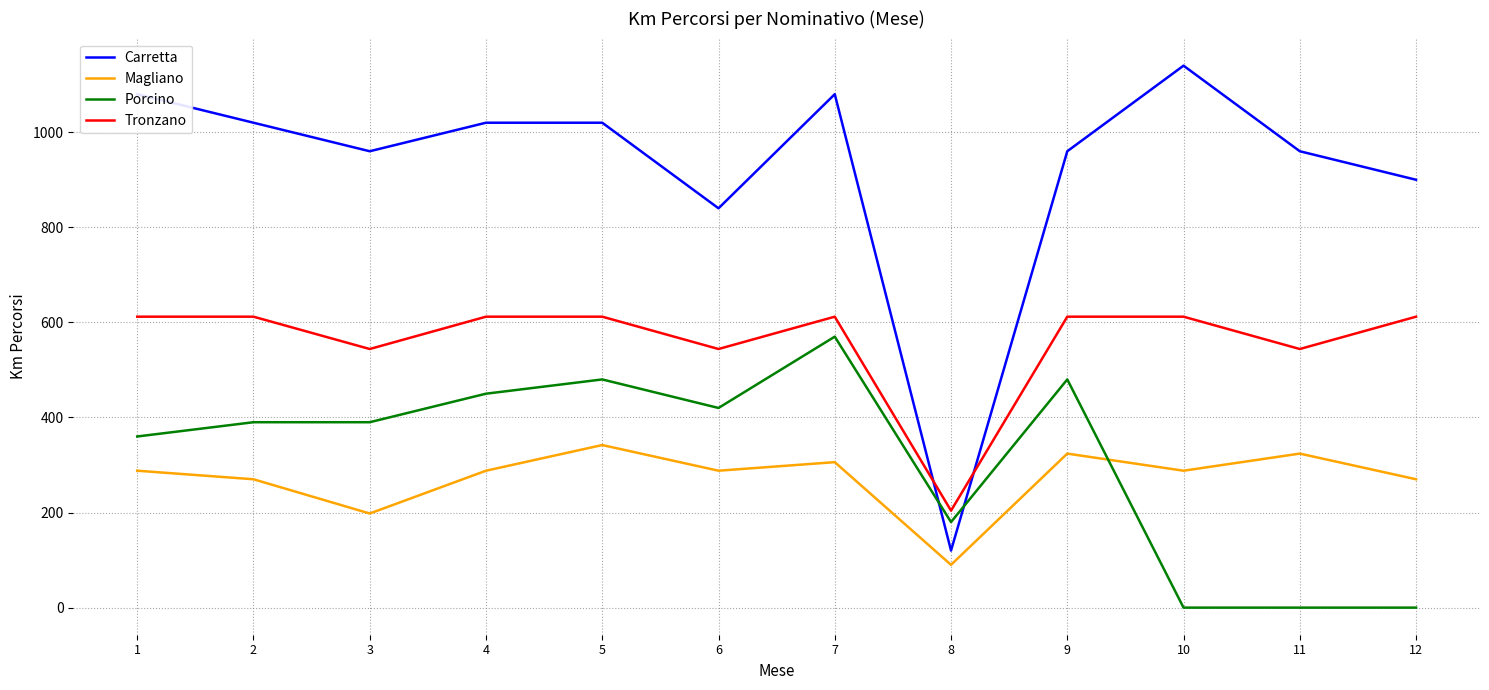

What value does the Magliano series have at 7, to the nearest 5?

305